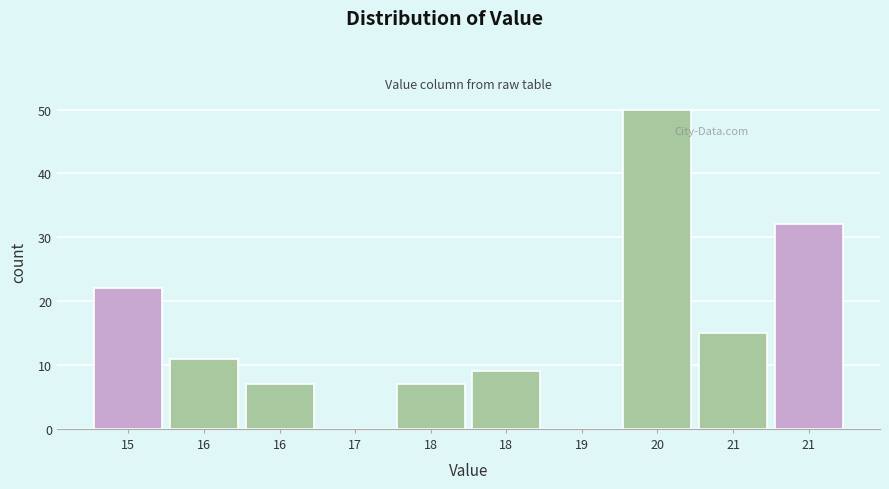

Are the bars horizontal?

No